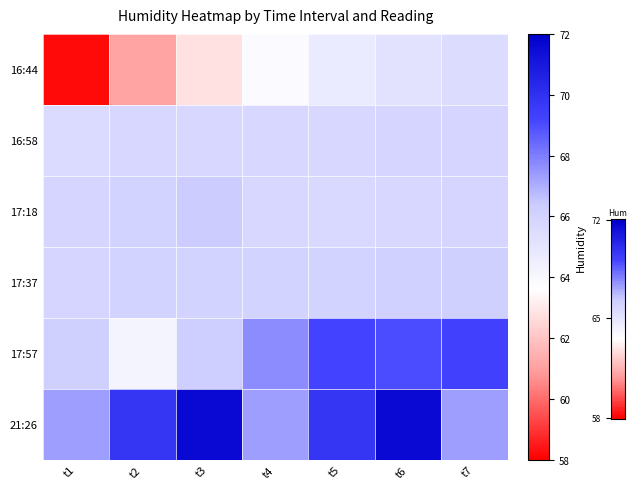

Reading left to right, transcribe all the data shown in this chart.

16:44: t1=58.2	t2=61.1	t3=62.8	t4=63.9	t5=64.7	t6=65.2	t7=65.5
16:58: t1=65.6	t2=65.8	t3=65.8	t4=65.8	t5=65.8	t6=65.9	t7=65.9
17:18: t1=65.9	t2=66.0	t3=66.4	t4=65.8	t5=65.7	t6=65.8	t7=65.9
17:37: t1=65.9	t2=66.0	t3=66.0	t4=66.0	t5=66.0	t6=66.1	t7=66.2
17:57: t1=66.2	t2=64.2	t3=66.3	t4=67.7	t5=69.2	t6=69.0	t7=69.3
21:26: t1=67.3	t2=69.8	t3=71.6	t4=67.3	t5=69.8	t6=71.6	t7=67.3